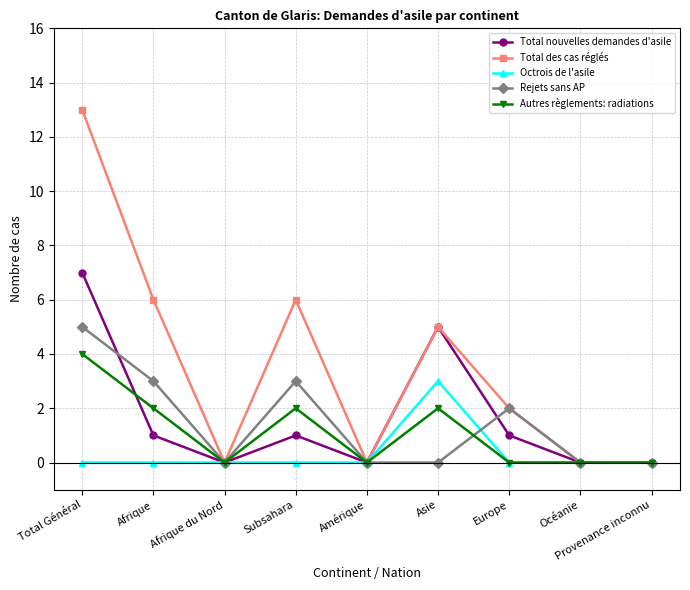

Which series has the largest total across all categories?

Total des cas réglés